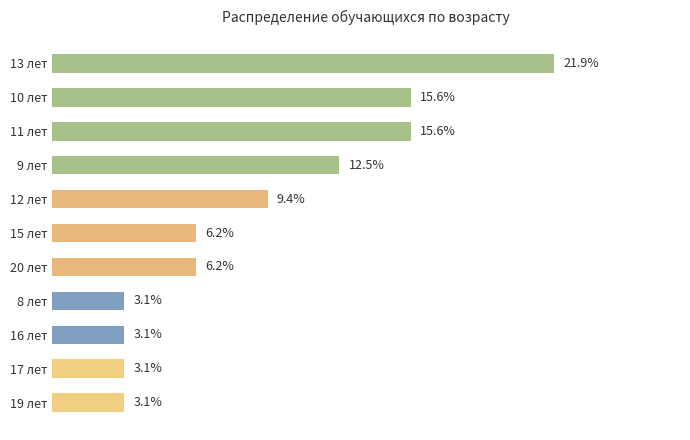

What is the label of the 7th bar from the bottom?

12 лет